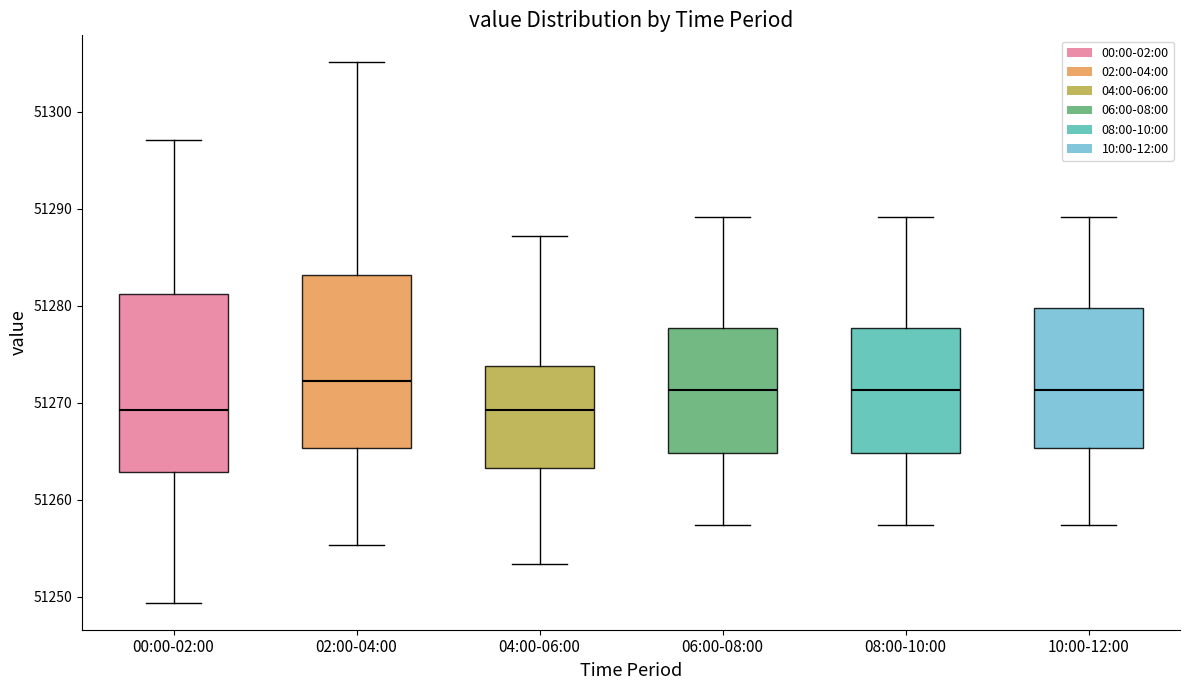

Reading left to right, transcribe this box plot: for each box, give where its median line is, the range the box spans, and where its two whiskers end, as read against the y-axis. The values are not printed on the chart, so give them approximately, as read against the axis.

00:00-02:00: median 51269, box 51263 to 51281, whiskers 51249 to 51297
02:00-04:00: median 51272, box 51265 to 51283, whiskers 51255 to 51305
04:00-06:00: median 51269, box 51263 to 51274, whiskers 51253 to 51287
06:00-08:00: median 51271, box 51265 to 51278, whiskers 51257 to 51289
08:00-10:00: median 51271, box 51265 to 51278, whiskers 51257 to 51289
10:00-12:00: median 51271, box 51265 to 51280, whiskers 51257 to 51289